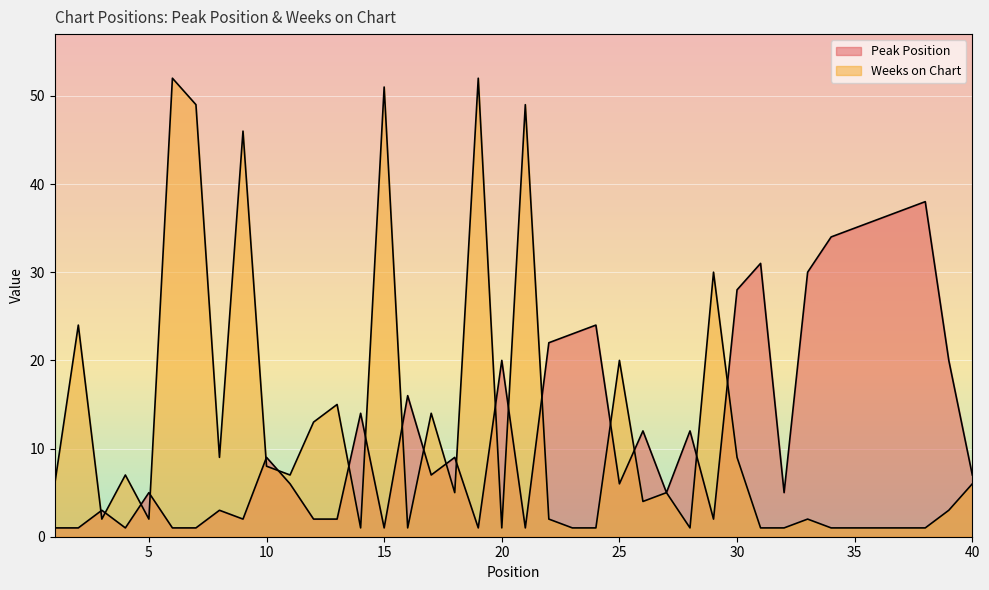

What is the difference between the Peak Position values at 15 and 5?

4